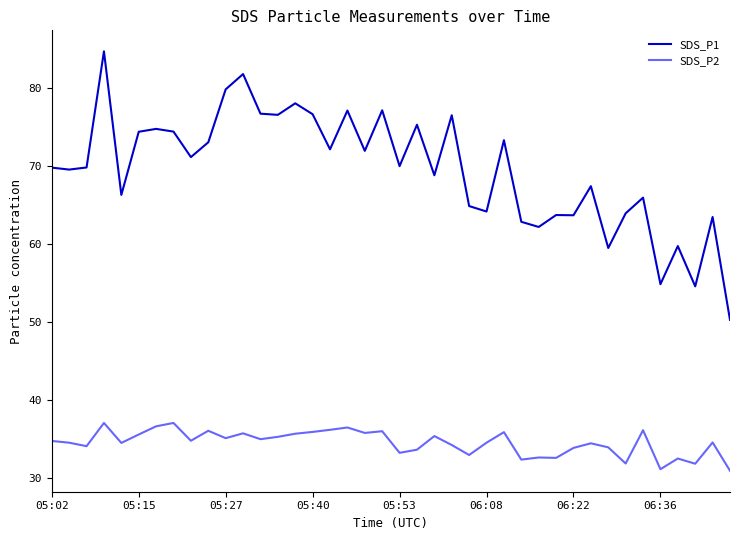

What is the minimum value shown in the chart?

30.9